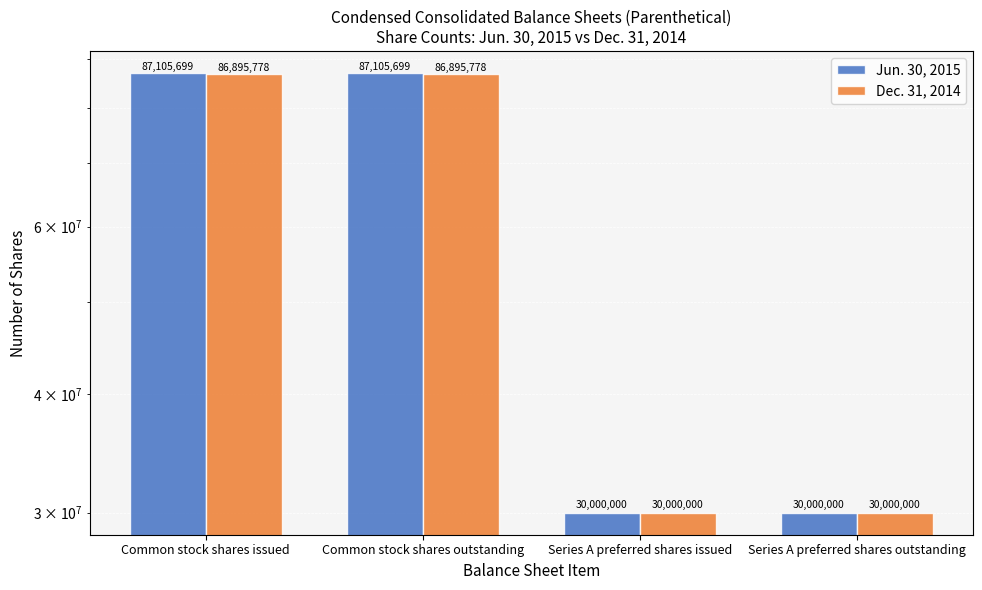

Which series has the largest range (max minus min)?

Jun. 30, 2015